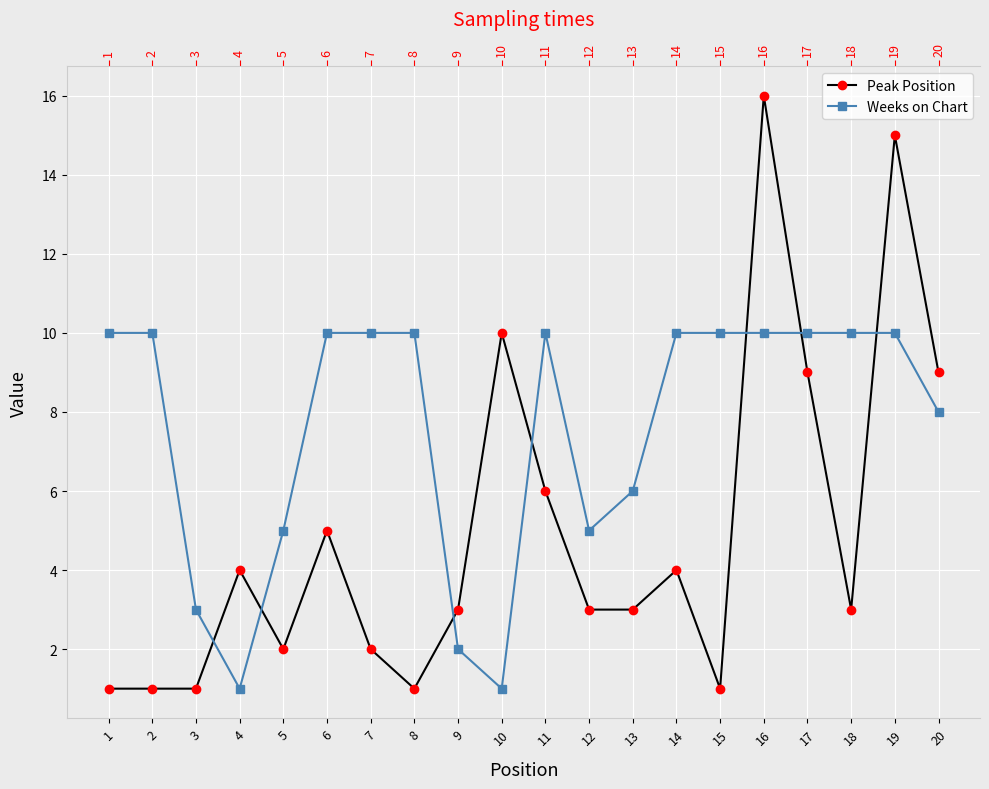

Reading left to right, what are all the values shown in this chart?

Peak Position: 1=1	2=1	3=1	4=4	5=2	6=5	7=2	8=1	9=3	10=10	11=6	12=3	13=3	14=4	15=1	16=16	17=9	18=3	19=15	20=9
Weeks on Chart: 1=10	2=10	3=3	4=1	5=5	6=10	7=10	8=10	9=2	10=1	11=10	12=5	13=6	14=10	15=10	16=10	17=10	18=10	19=10	20=8